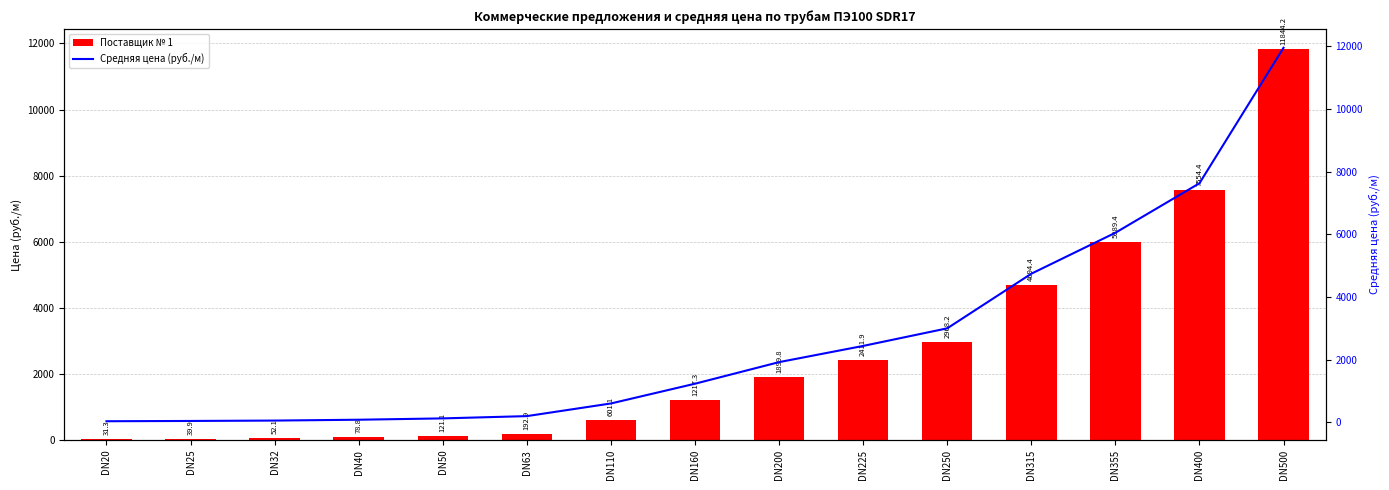

How many values in the Средняя цена (руб./м) series are below 1229?

7